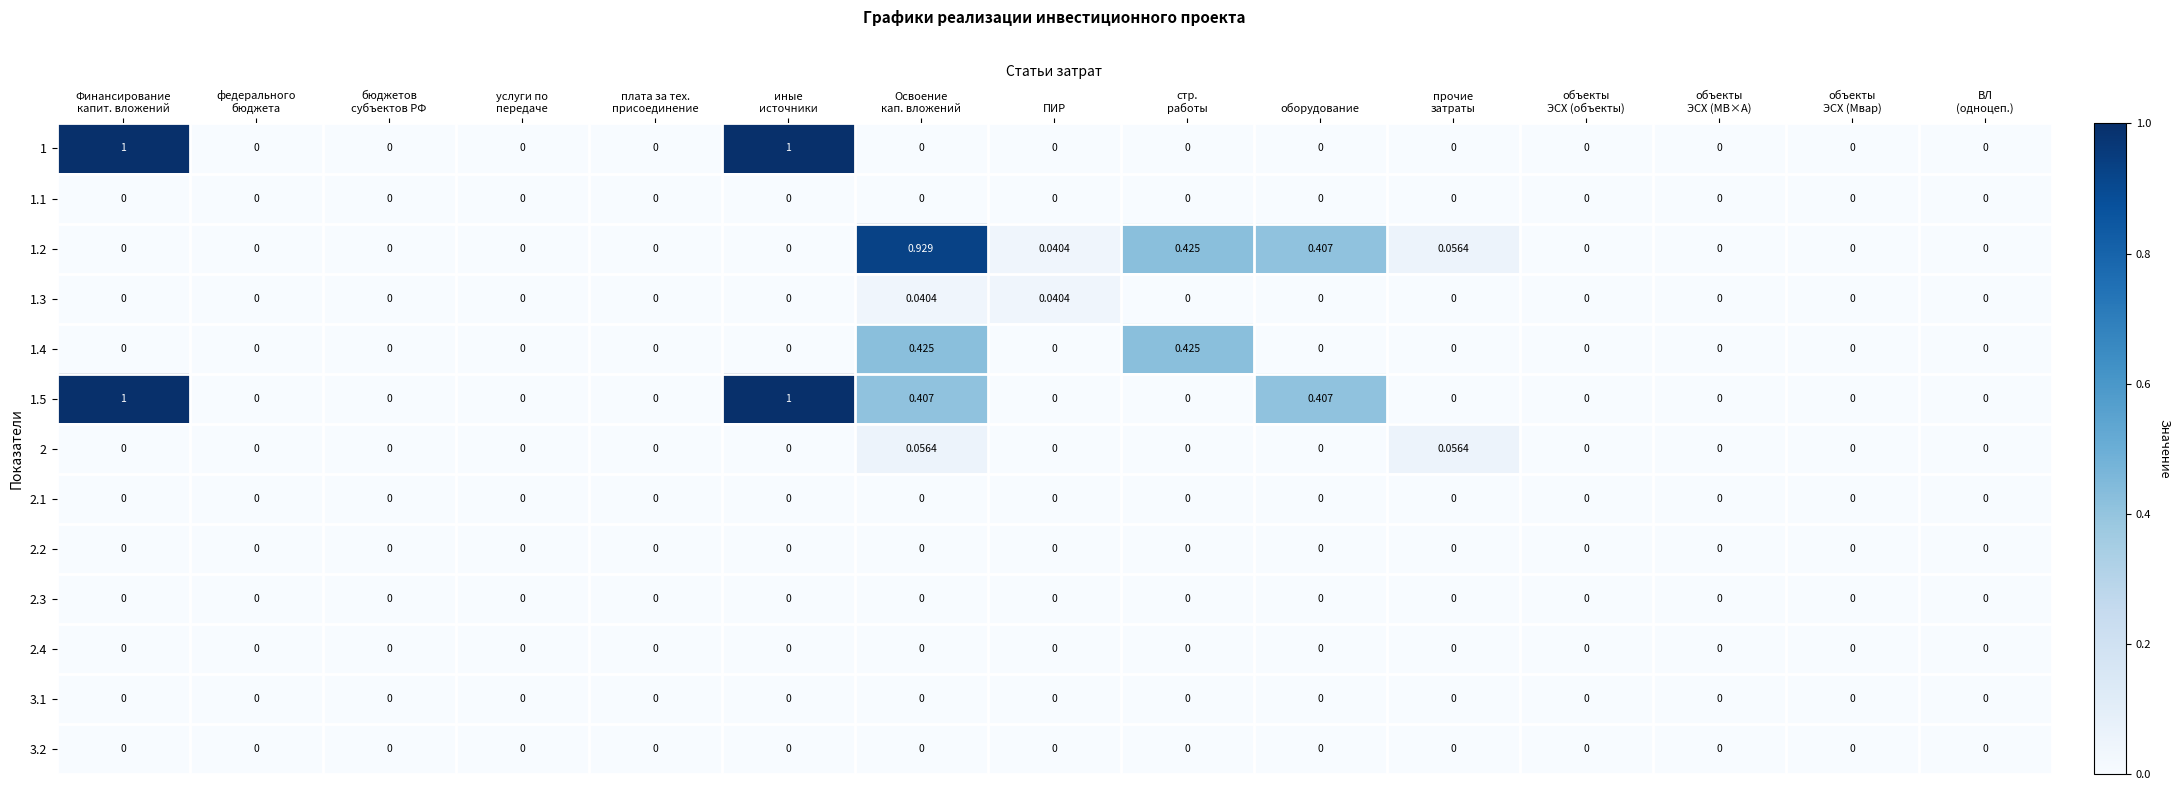

Which series changed the most between Финансирование
капит. вложений and Освоение
кап. вложений?

1